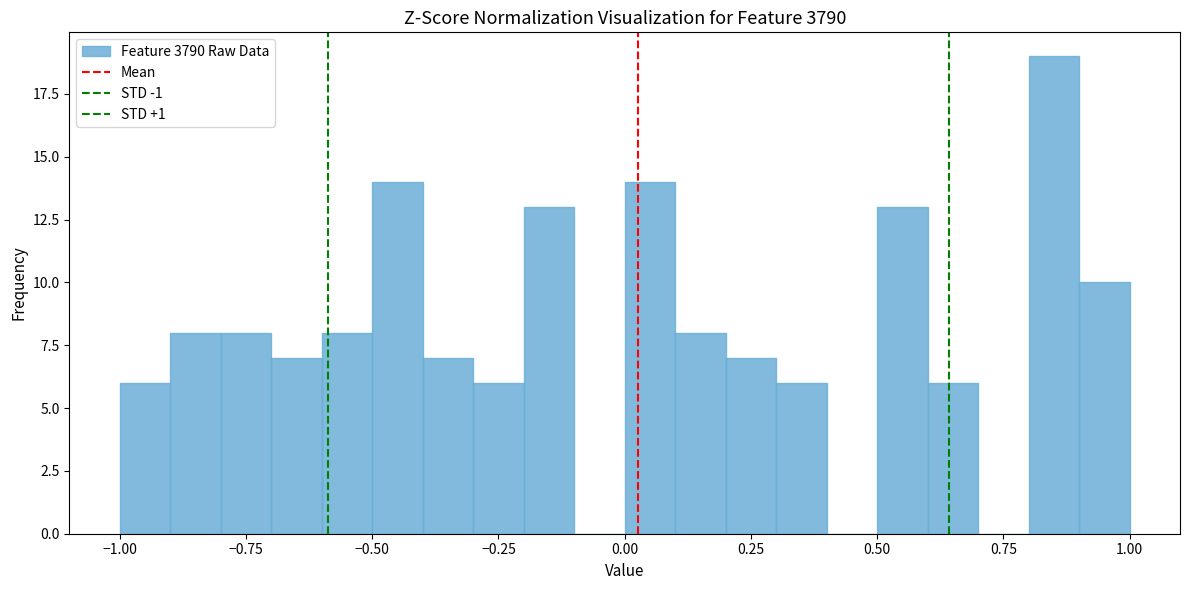

Read against the x-axis, roughly where is the centre of the tallest bar?

0.85